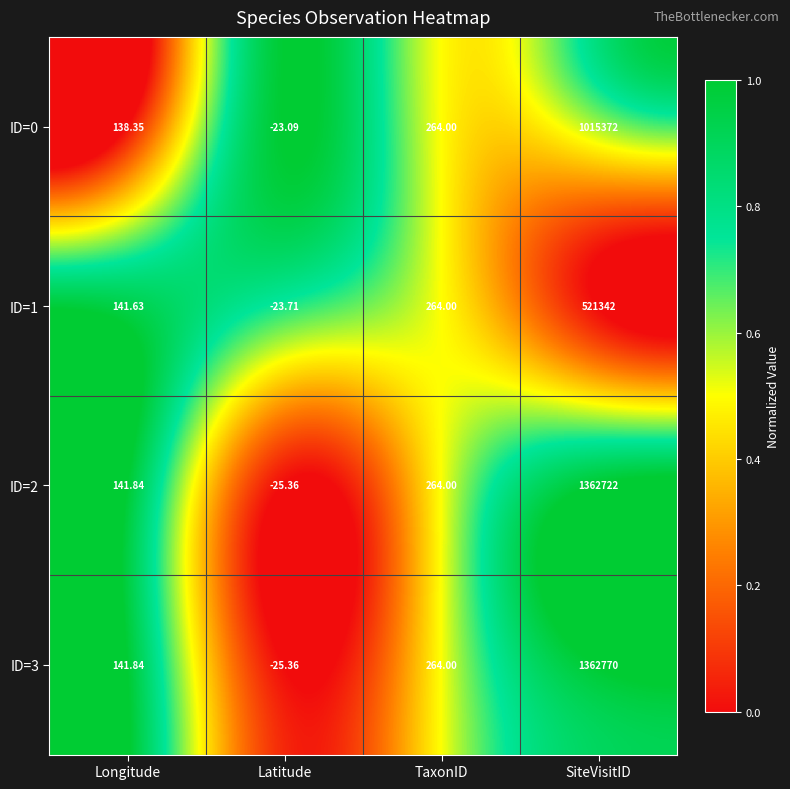

Where is ID=1 nearest to the value 260659?

TaxonID